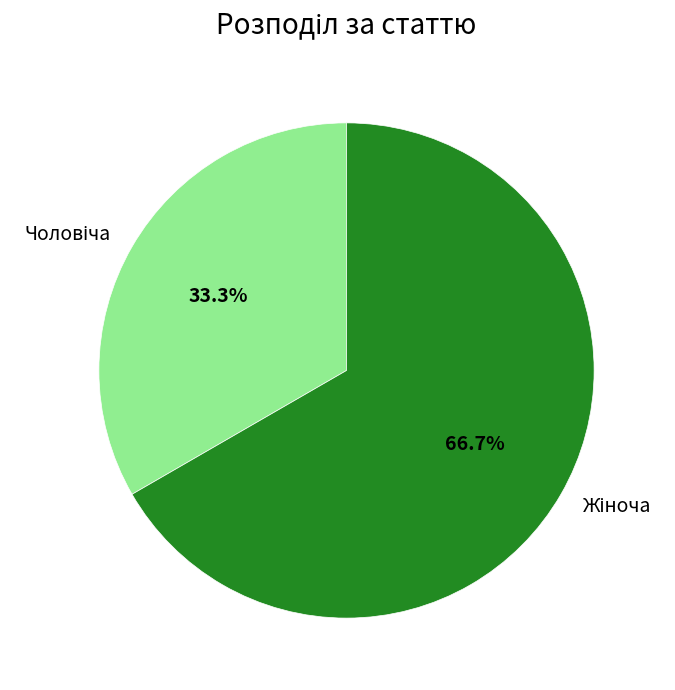

Does any single category account for the majority?

Yes